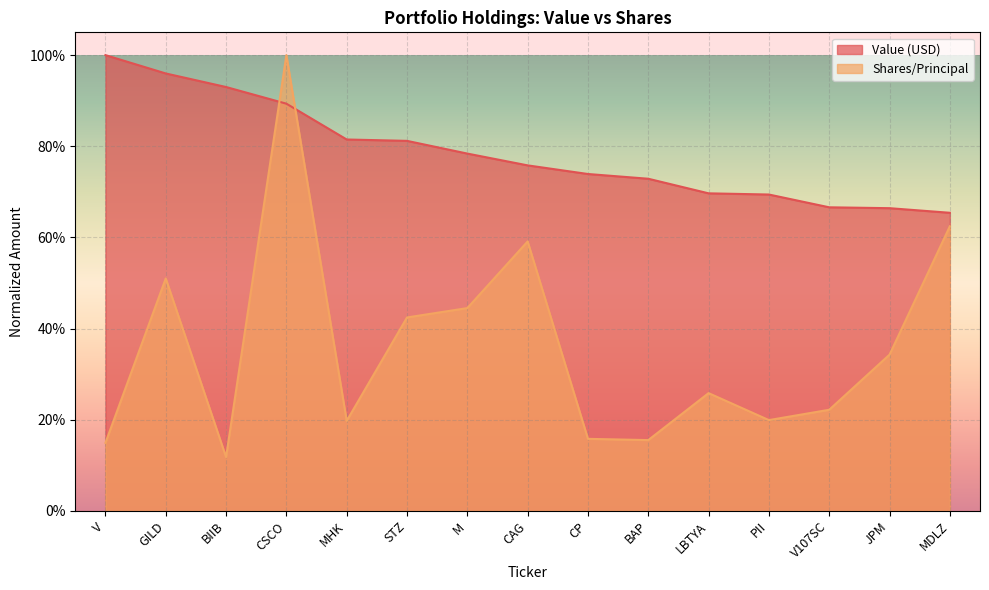

What is the sum of the Shares/Principal values at V and CAG?

0.7